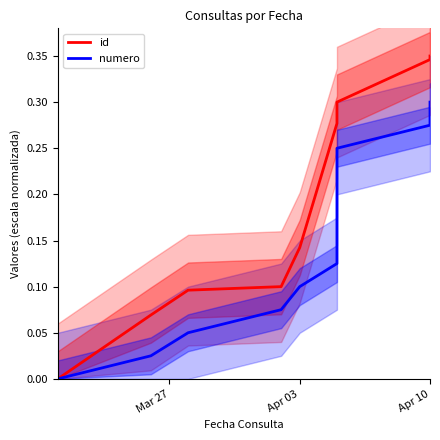

What is the difference between the second highest and minimum values in the id series?

0.3